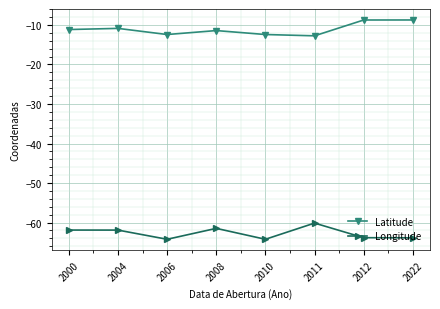

Rank the series by their average value, from highest to lowest.

Latitude, Longitude